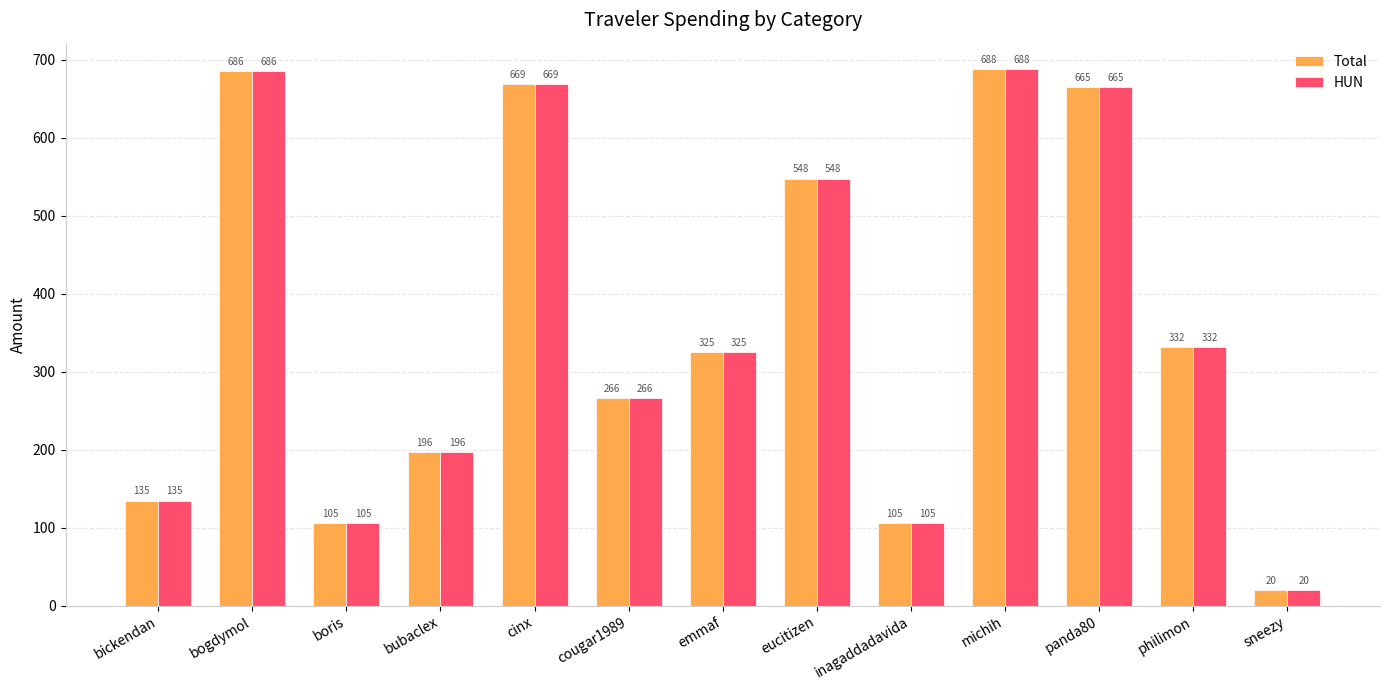

How many values in the Total series exceed 325?

7